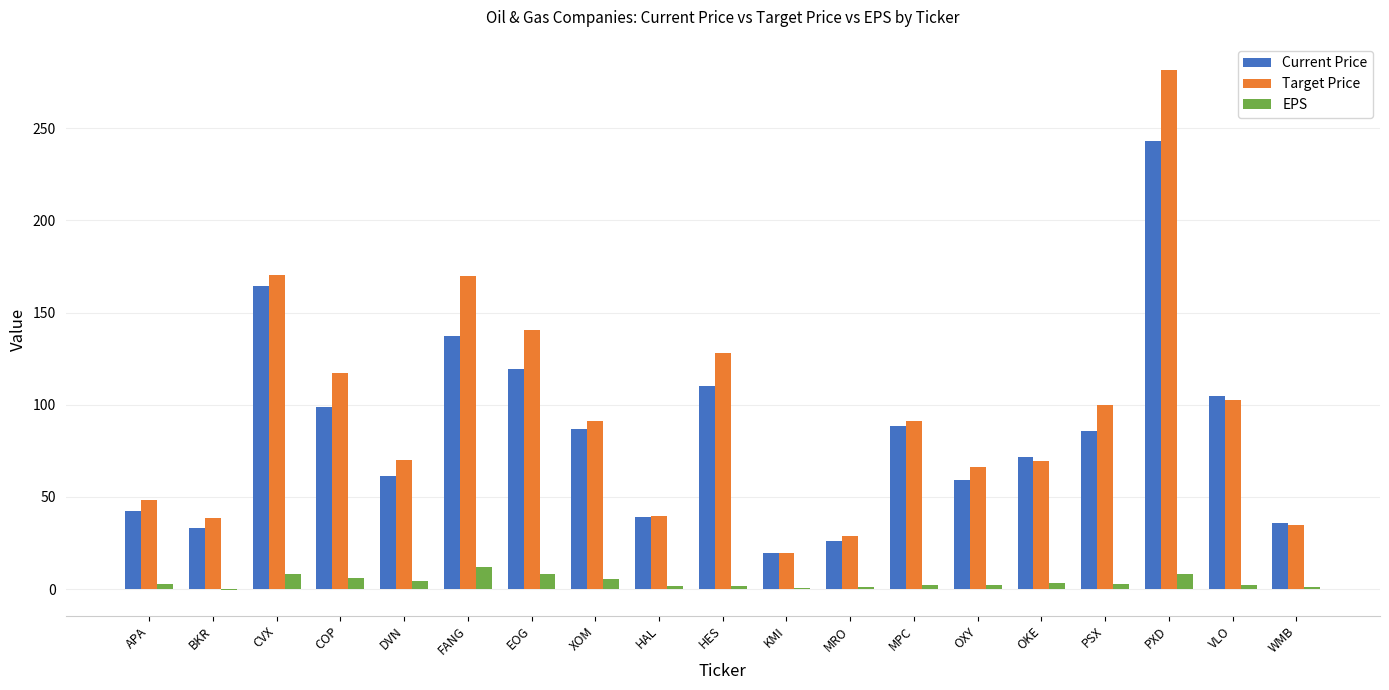

True or false: Current Price has a value of 42.9 at MRO.

False